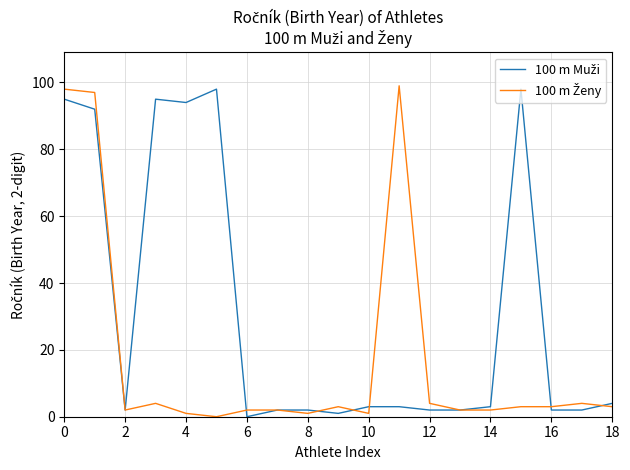

What is the greatest value displayed?

99